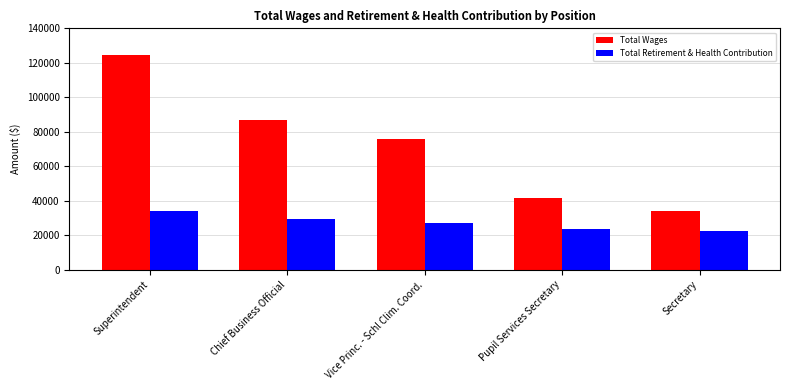

Where is Total Retirement & Health Contribution nearest to the value 28332?

Vice Princ. - Schl Clim. Coord.